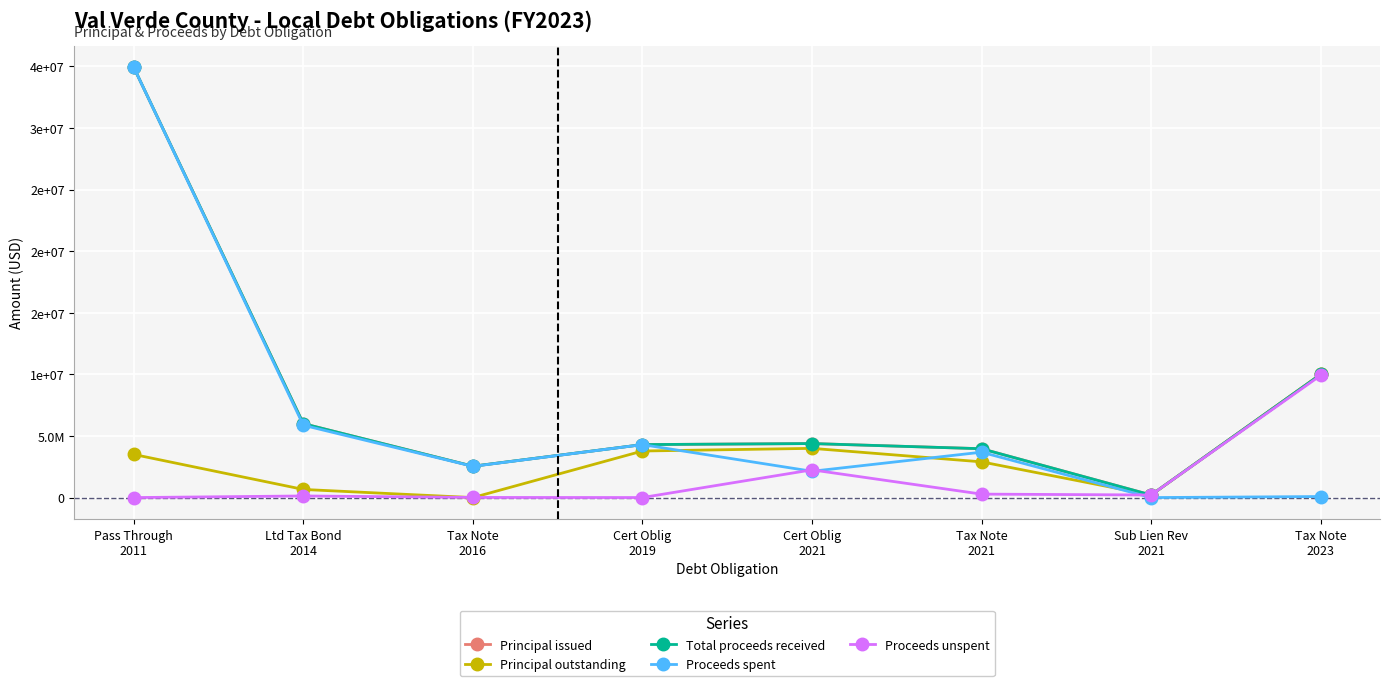

Is this an area chart (filled region under the line)?

No